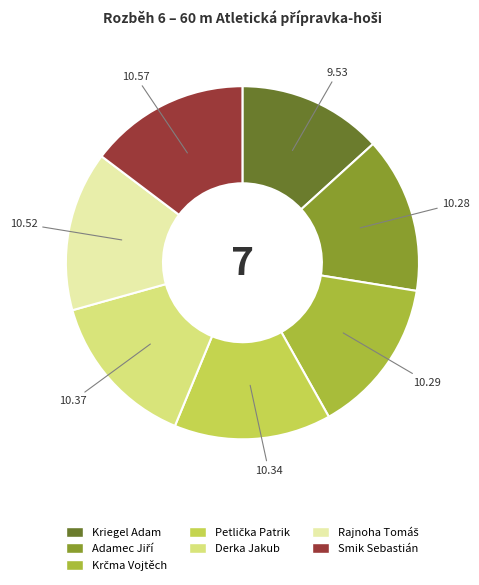

Between Kriegel Adam and Smik Sebastián, which is larger?

Smik Sebastián